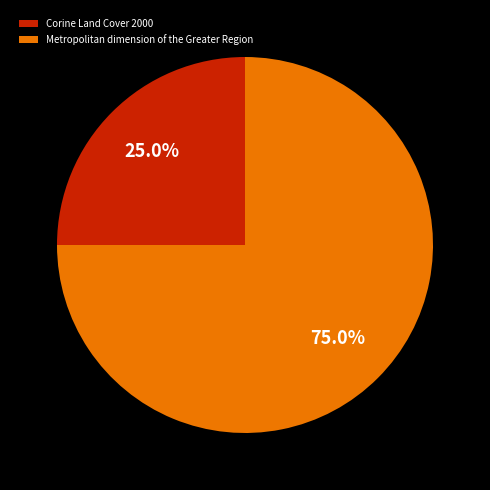

What is the ratio of the value at Metropolitan dimension of the Greater Region to the value at Corine Land Cover 2000?

3.0